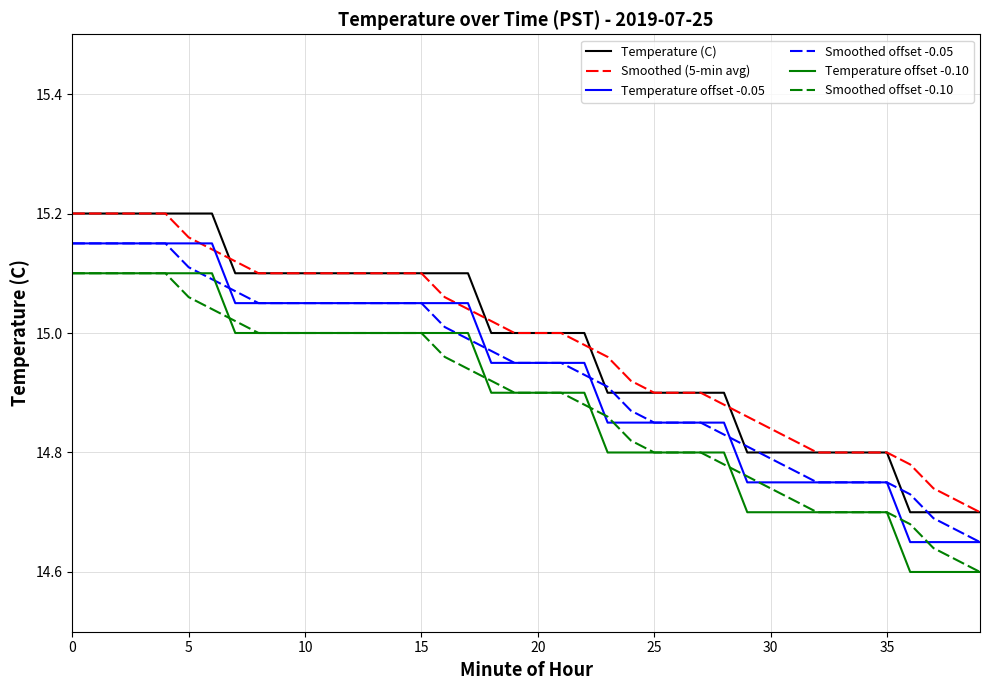

How many categories are shown in the chart?

40